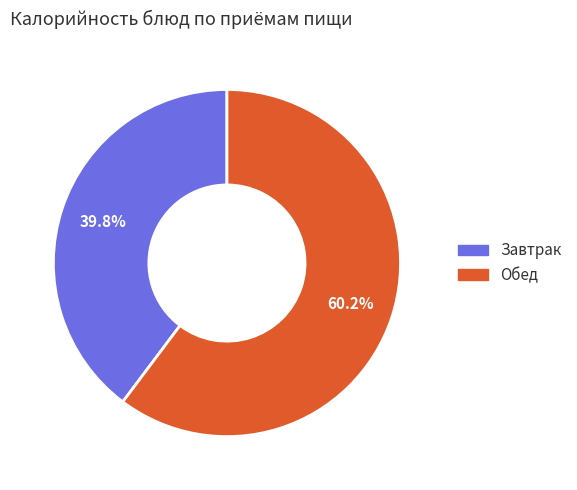

Does any single category account for the majority?

Yes